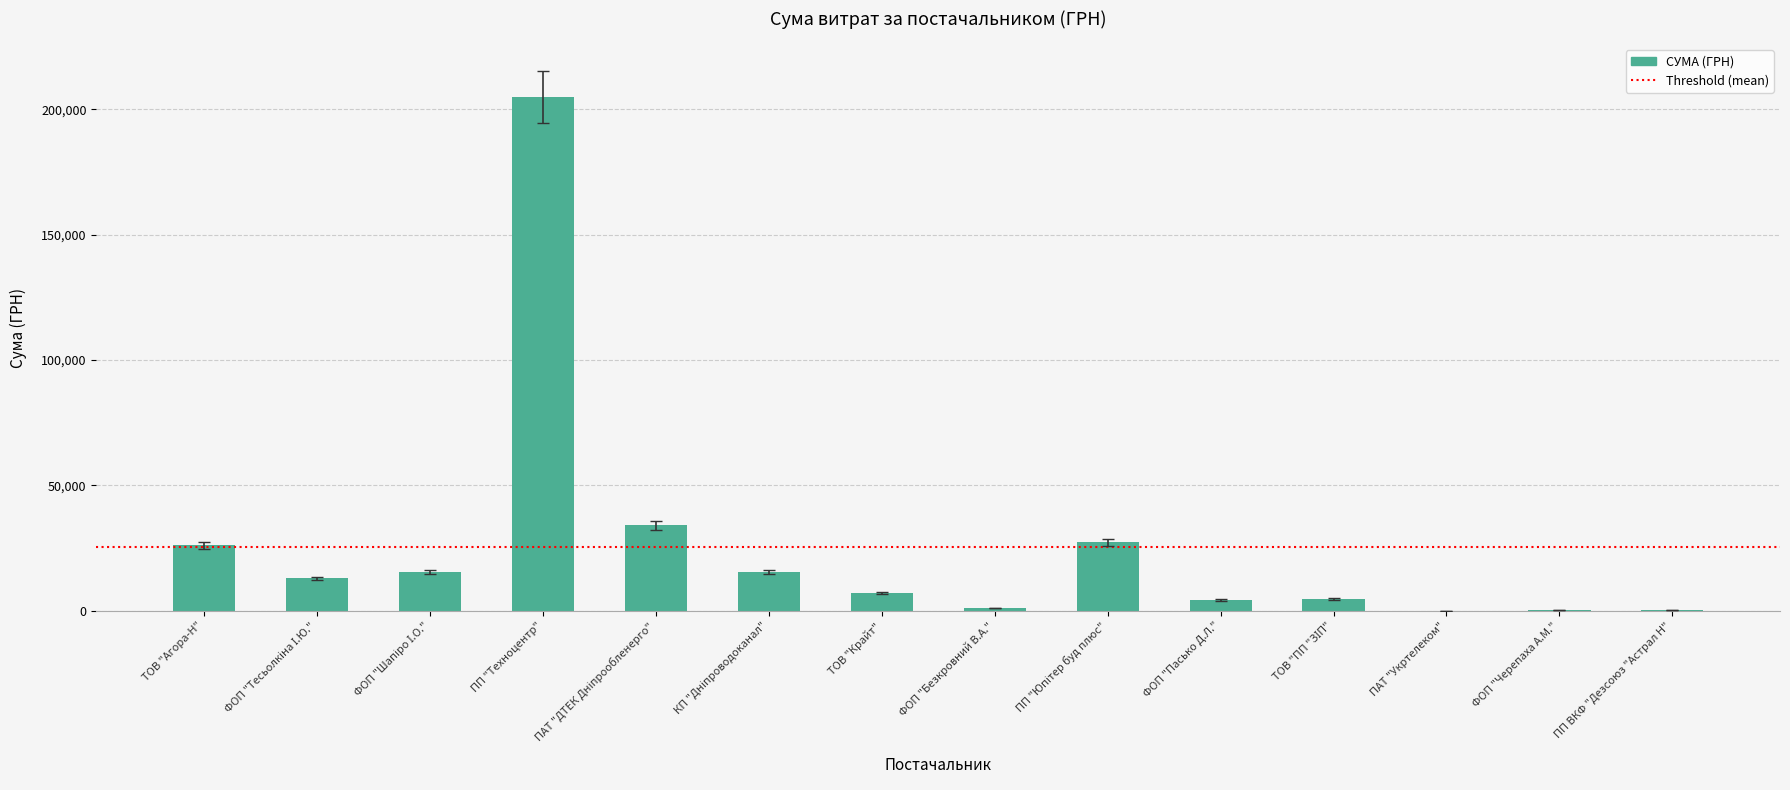

The value at ПП "Техноцентр" is 273275.4. True or false?

False